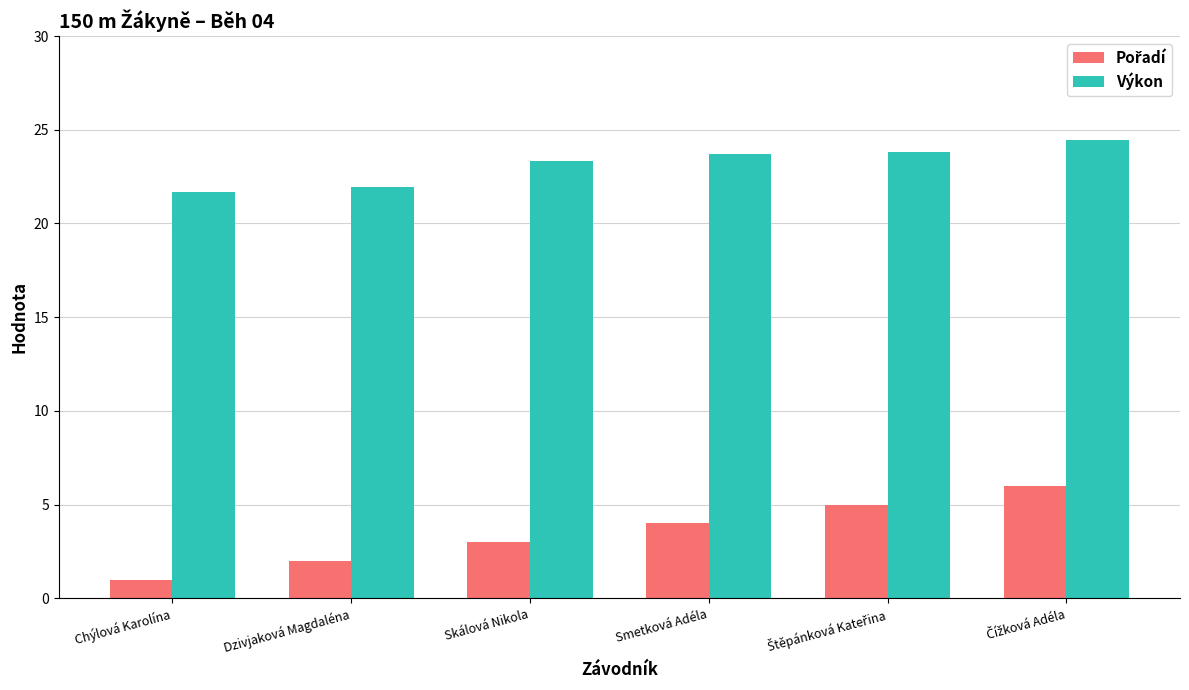

What is the greatest value displayed?

24.4